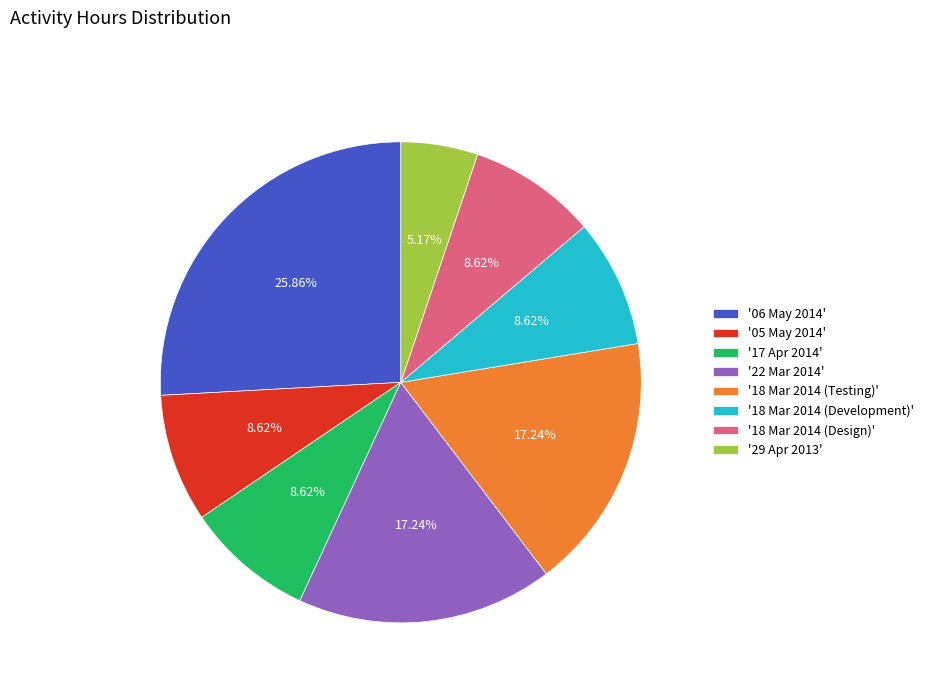

Is there a majority slice in this chart?

No